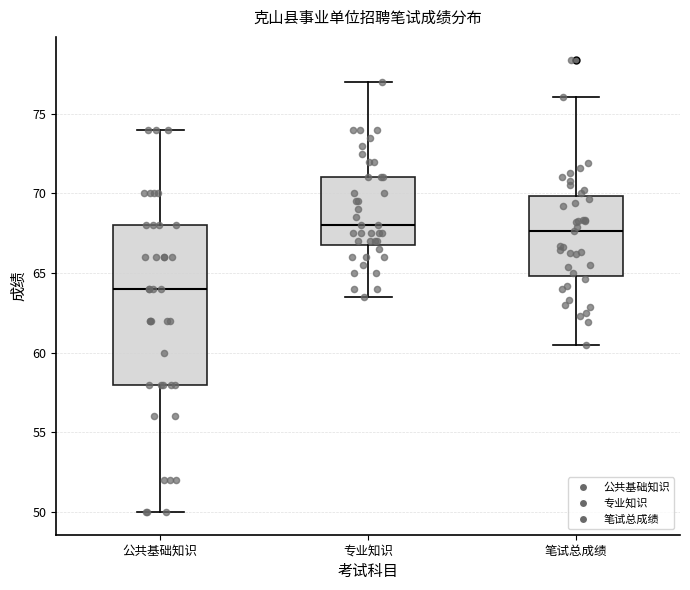

Where does the lower whisker of the box for 专业知识 end on the y-axis? The values are not printed on the chart, so give them approximately, as read against the axis.

63.5